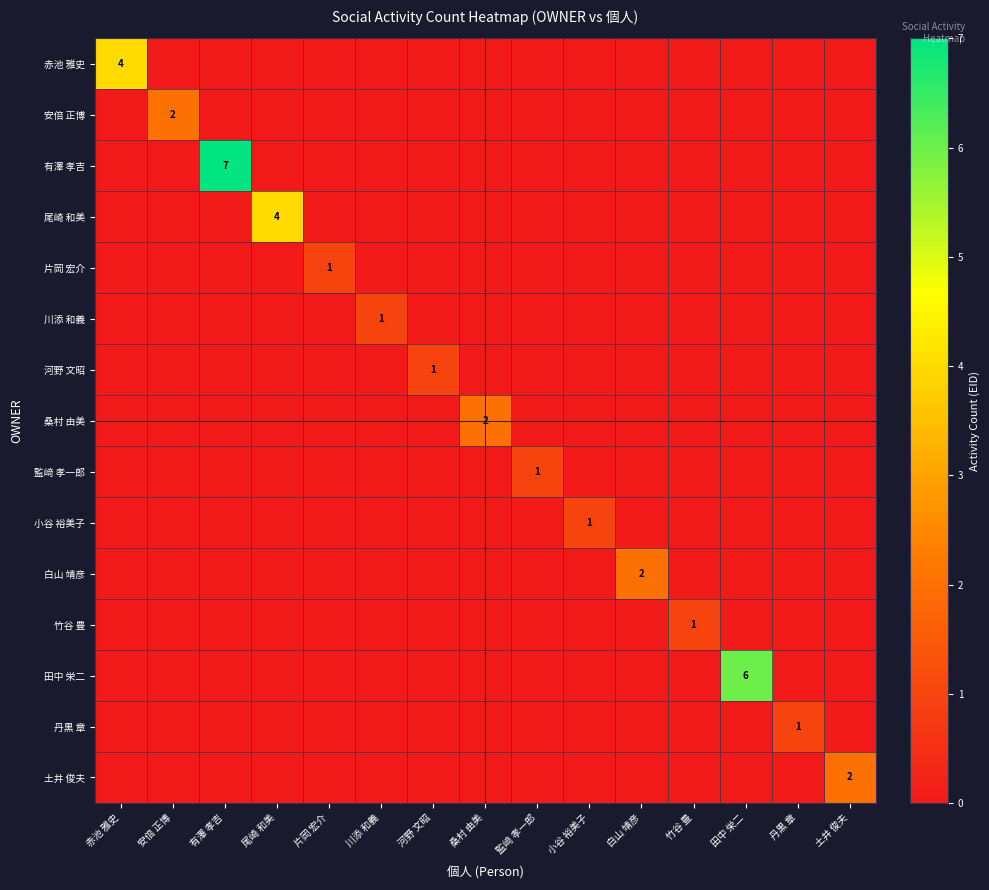

The value of 河野 文昭 at 監﨑 孝一郎 is 0. True or false?

True